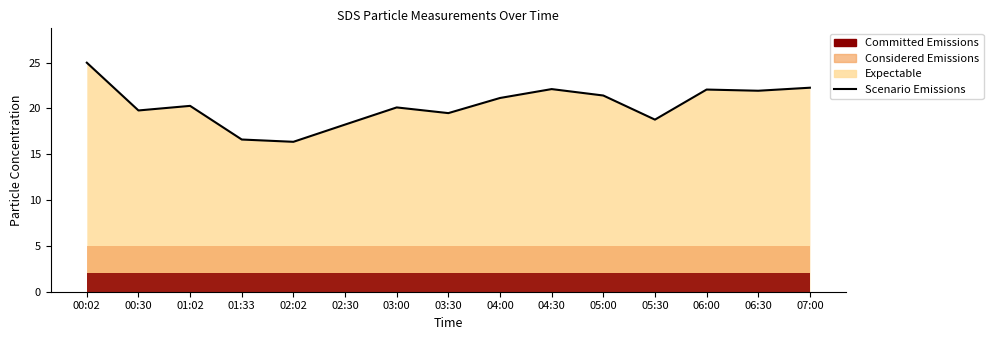

What position from the right is 03:00?

9